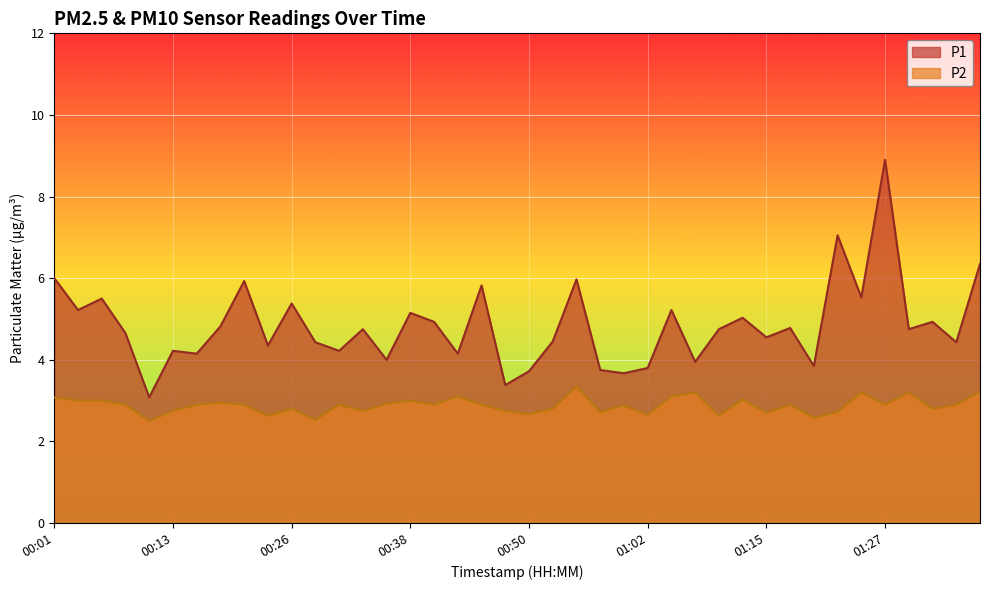

What is the maximum value shown in the chart?

8.9